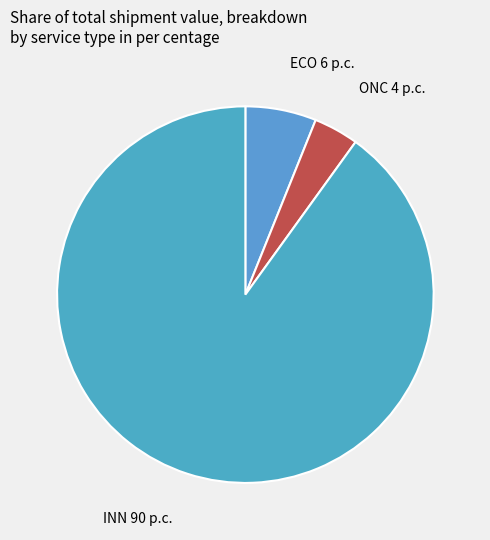

Rank the categories by value from highest to lowest.

INN, ECO, ONC